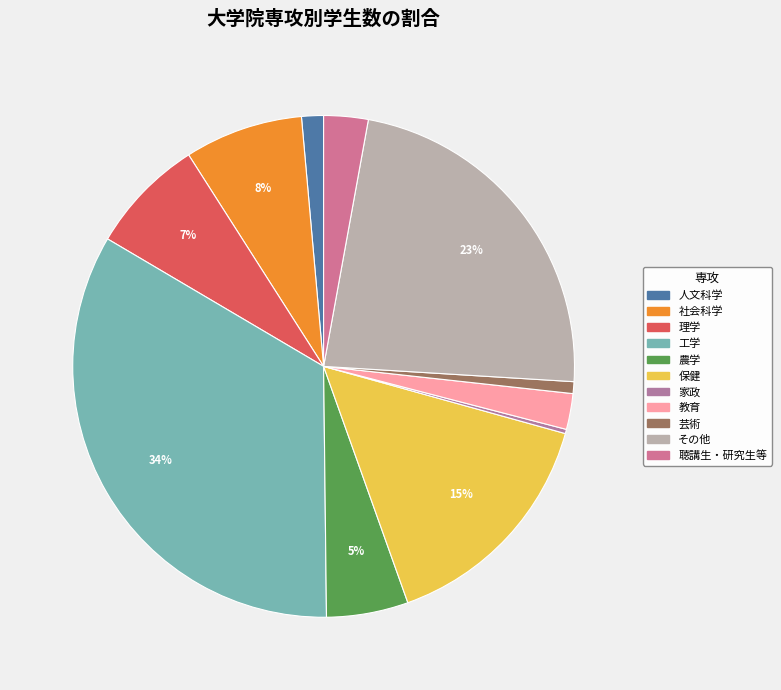

To the nearest percent, what is the average slice percentage?

9%